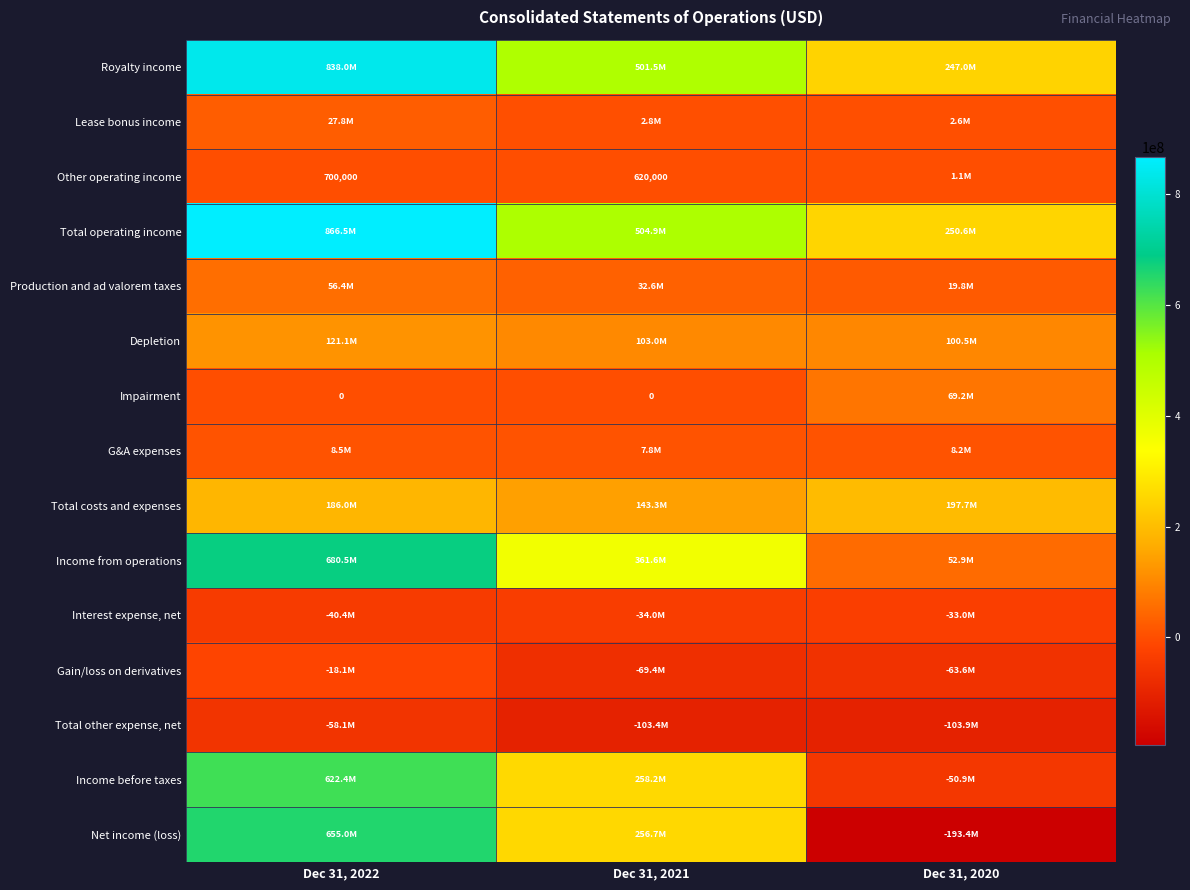

Which series changed the most between Dec 31, 2022 and Dec 31, 2020?

Net income (loss)